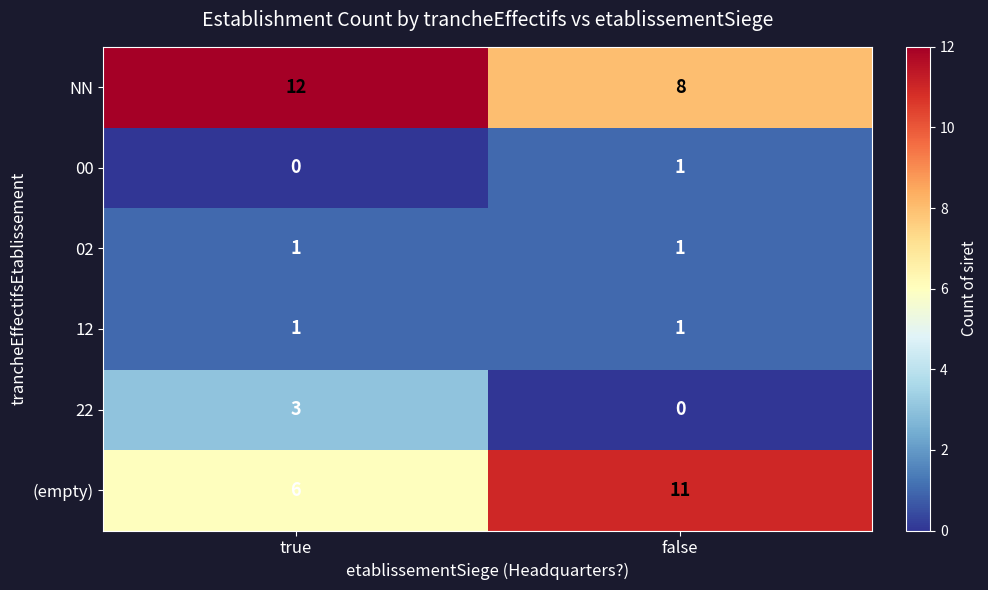

Which series has the largest total across all categories?

NN